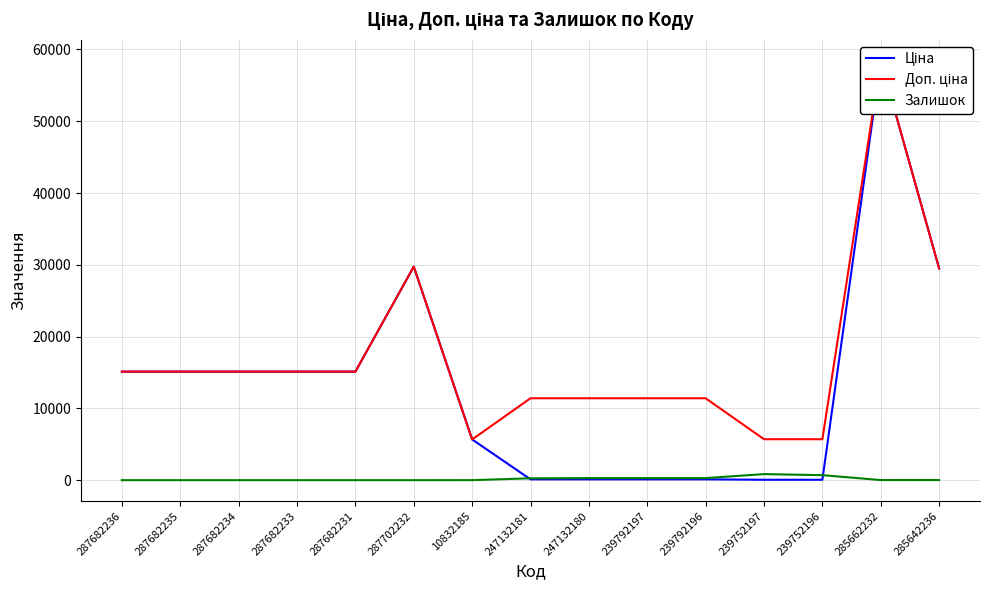

How many interior local peaks does the Ціна series have?

2